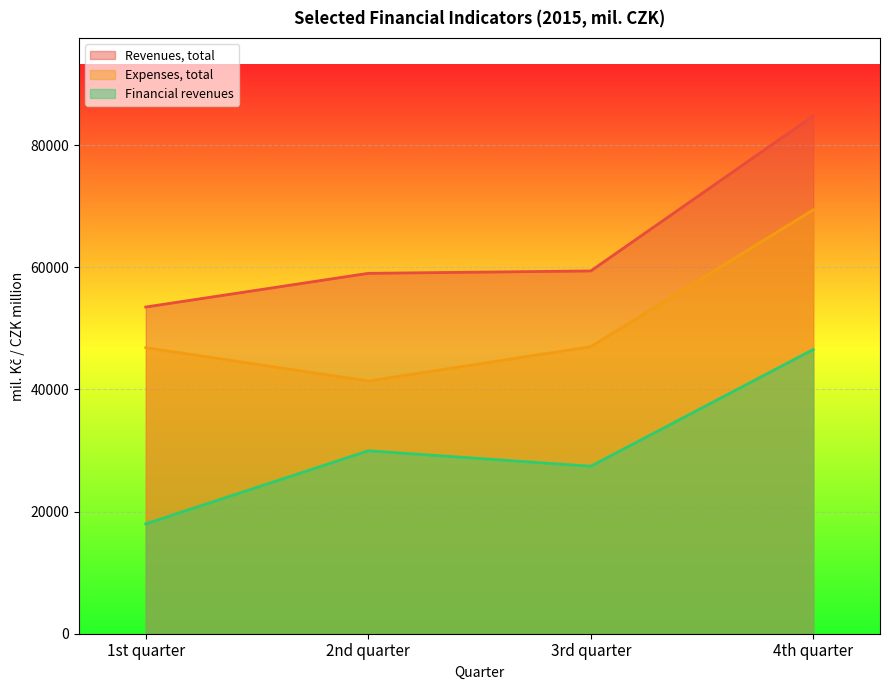

What are all the series names shown in the legend?

Revenues, total, Expenses, total, Financial revenues